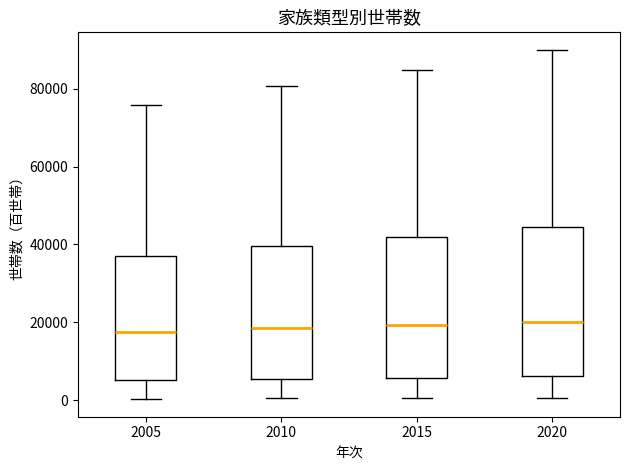

Reading left to right, transcribe this box plot: for each box, give where its median line is, the range the box spans, and where its two whiskers end, as read against the y-axis. The values are not printed on the chart, so give them approximately, as read against the axis.

2005: median 18000, box 6000 to 36000, whiskers 0 to 76000
2010: median 18000, box 6000 to 40000, whiskers 0 to 80000
2015: median 20000, box 6000 to 42000, whiskers 0 to 84000
2020: median 20000, box 6000 to 44000, whiskers 0 to 90000